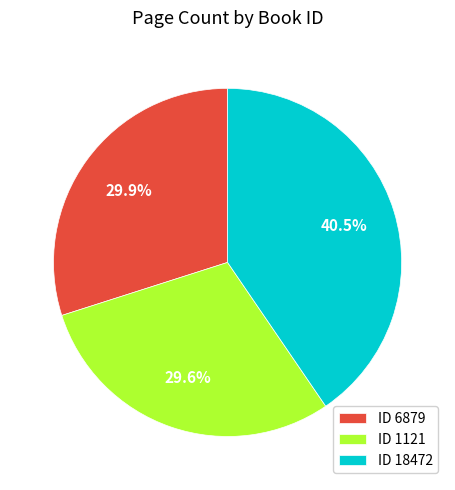

Which slice is the largest?

ID 18472